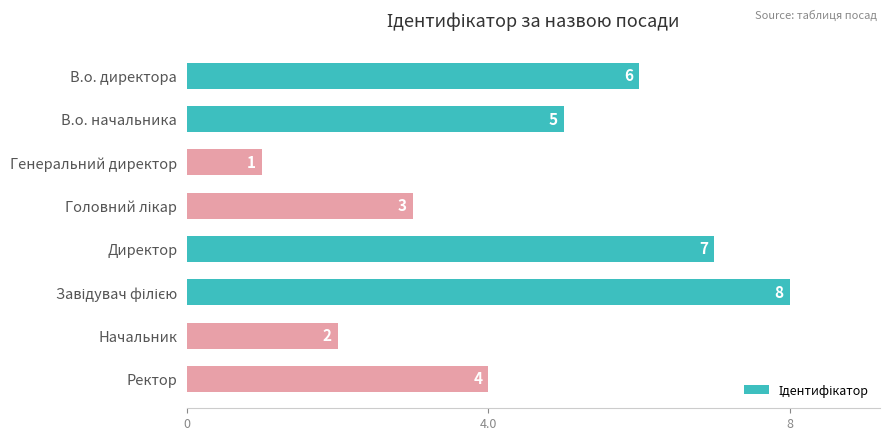

Which has a higher value, В.о. начальника or Директор?

Директор